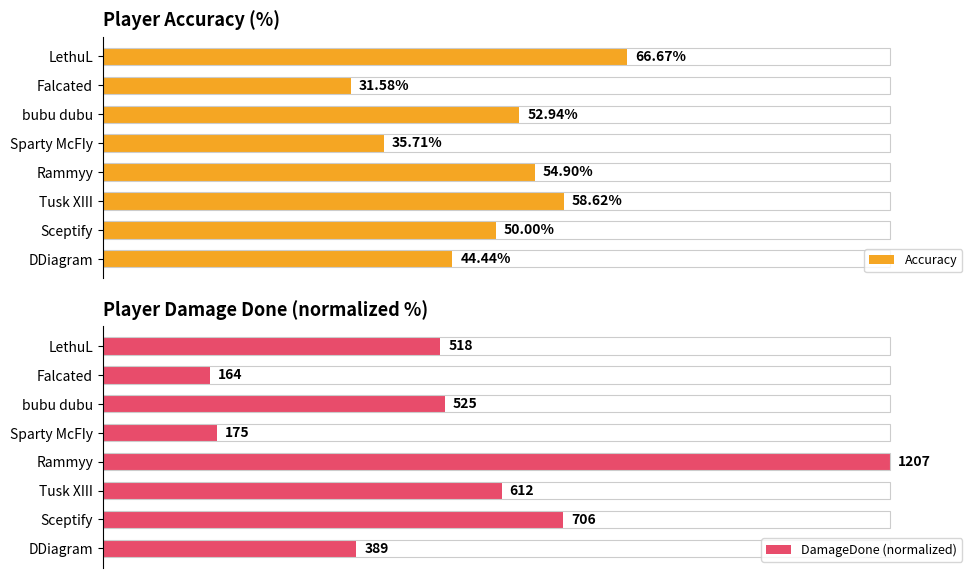

Are the bars grouped side by side (vs. stacked)?

Yes